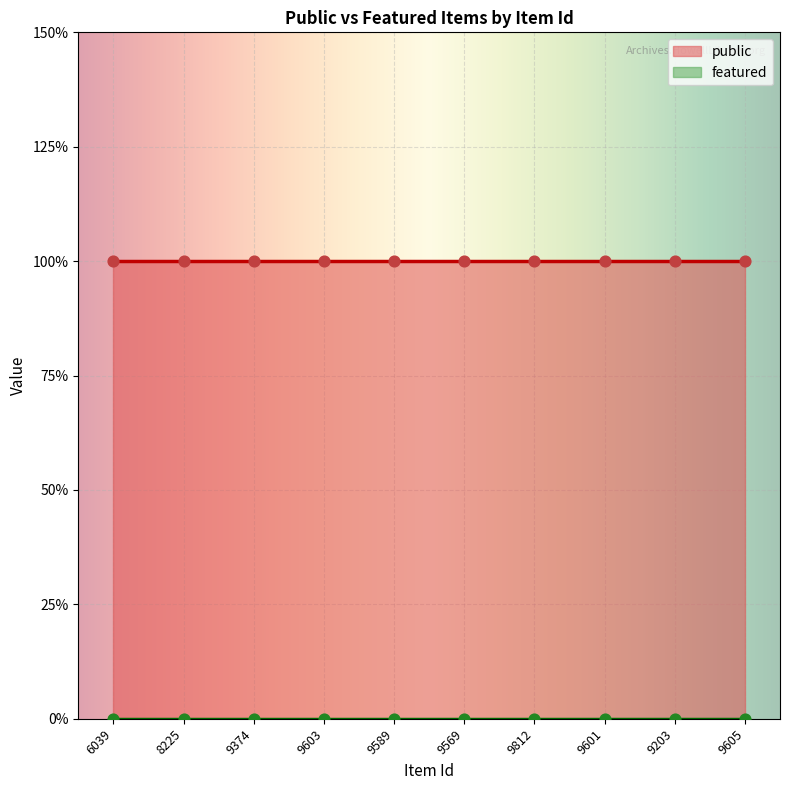

At how many categories does at least one series exceed 0?

10